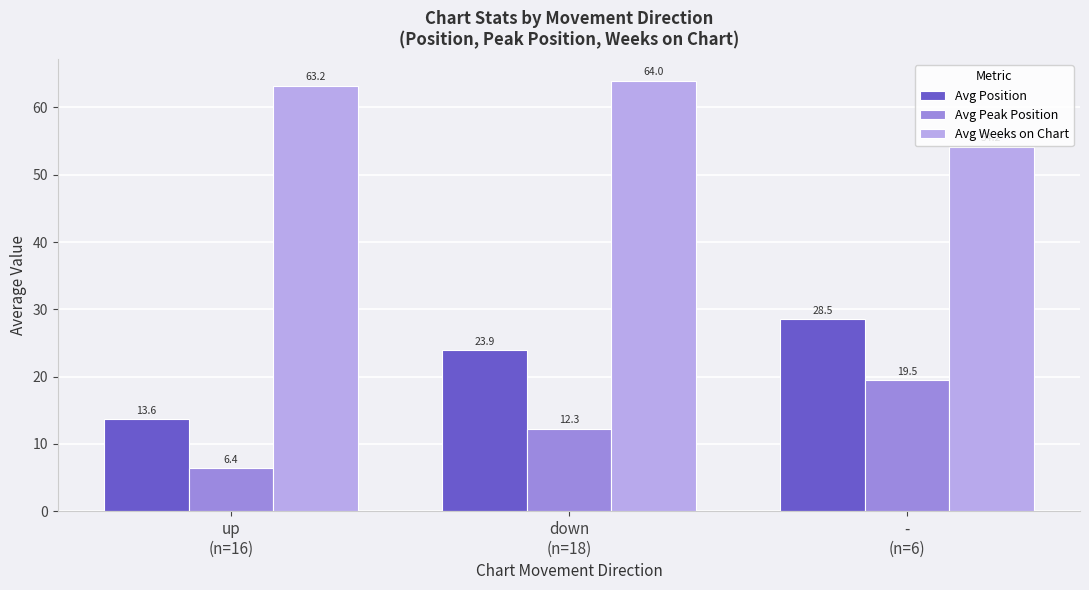

Which series has the largest range (max minus min)?

Avg Position